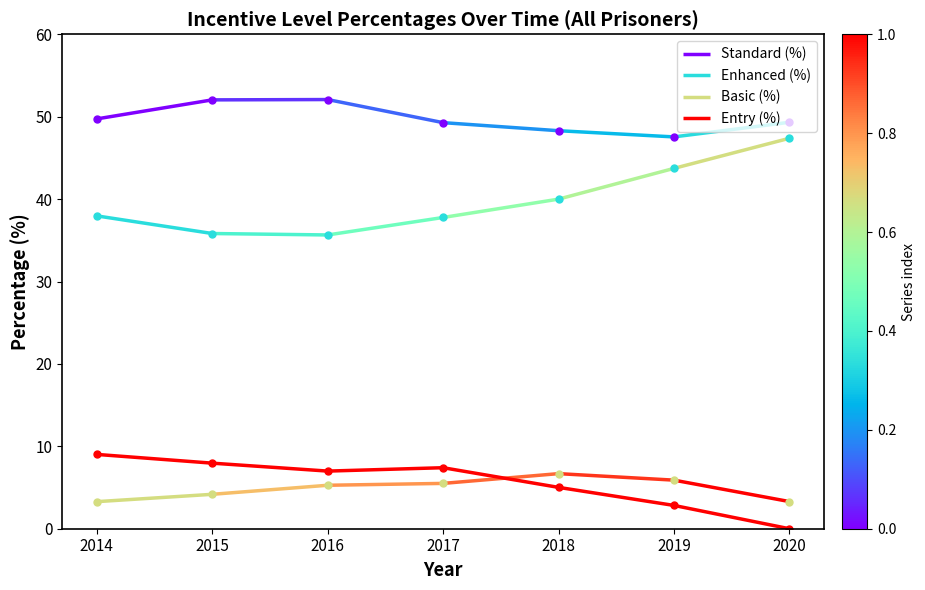

Reading left to right, extract all data points from this chart.

Standard (%): 49.7	52.0	52.1	49.3	48.3	47.5	49.3
Enhanced (%): 38.0	35.8	35.7	37.8	40.0	43.7	47.4
Basic (%): 3.3	4.2	5.3	5.5	6.7	5.9	3.3
Entry (%): 9.0	8.0	7.0	7.4	5.0	2.8	0.0